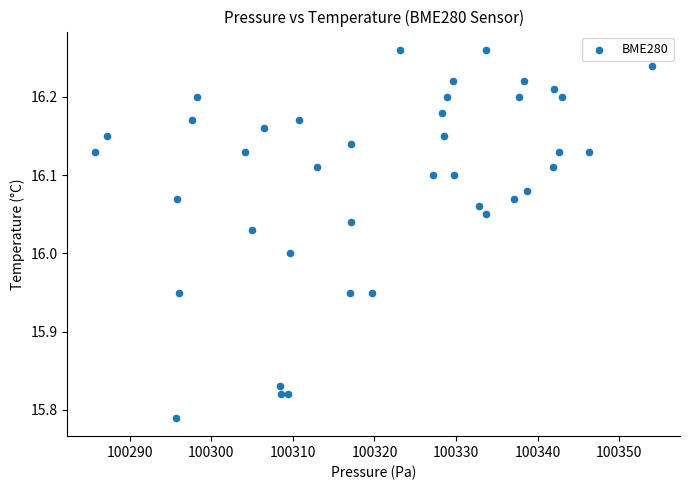

What is the range of Y values (max minus min)?

0.5